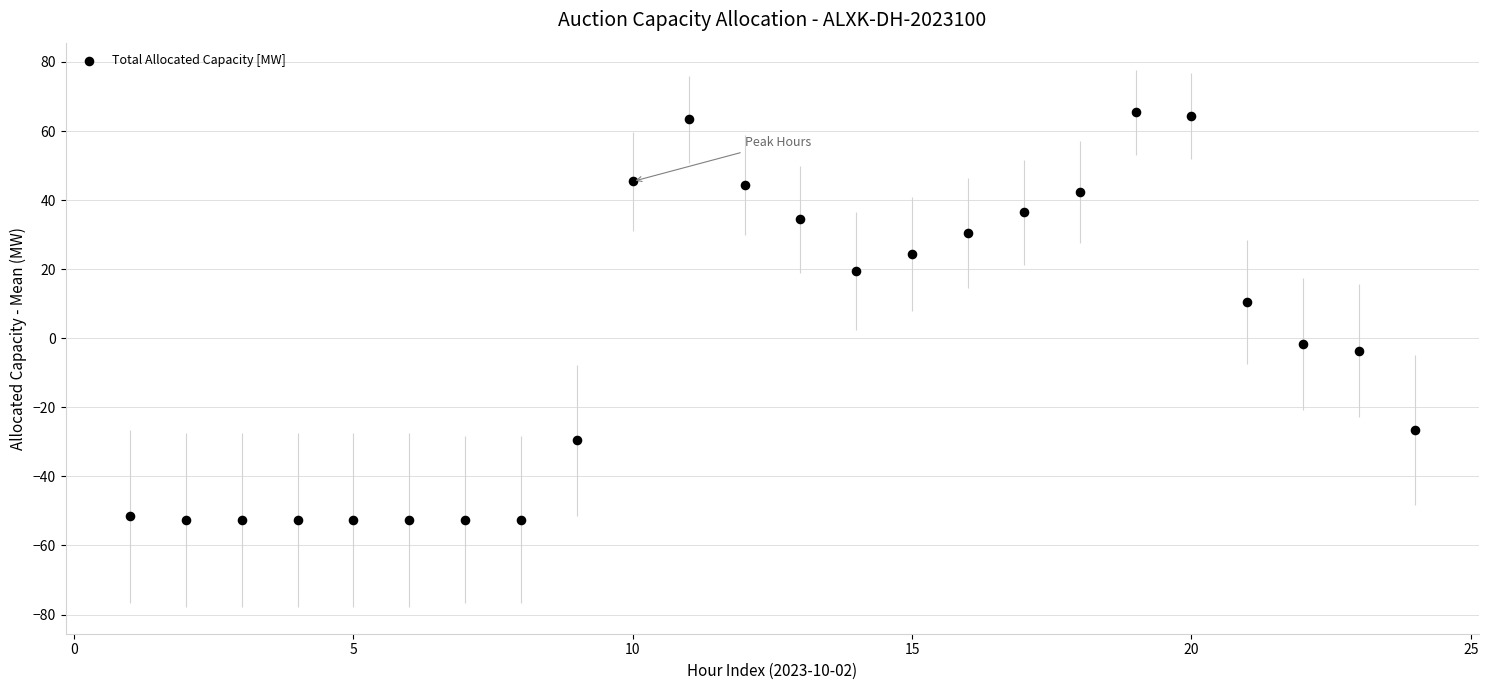

What Y value in the scatter plot is closest to 6?

10.4